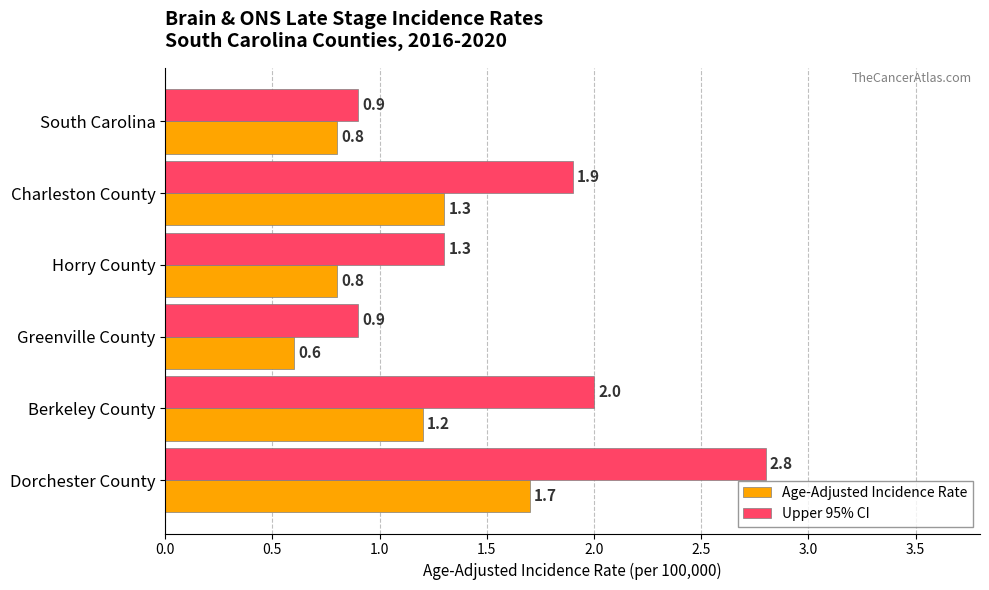

The value of Upper 95% CI at South Carolina is 0.9. True or false?

True